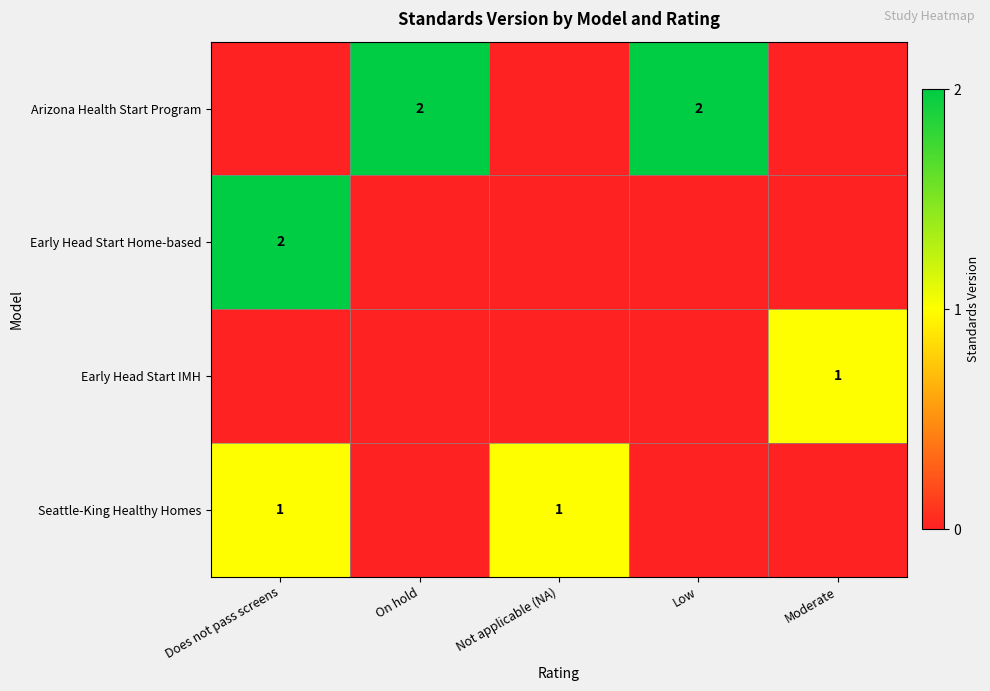

What is the sum of the Early Head Start IMH values at On hold and Moderate?

1